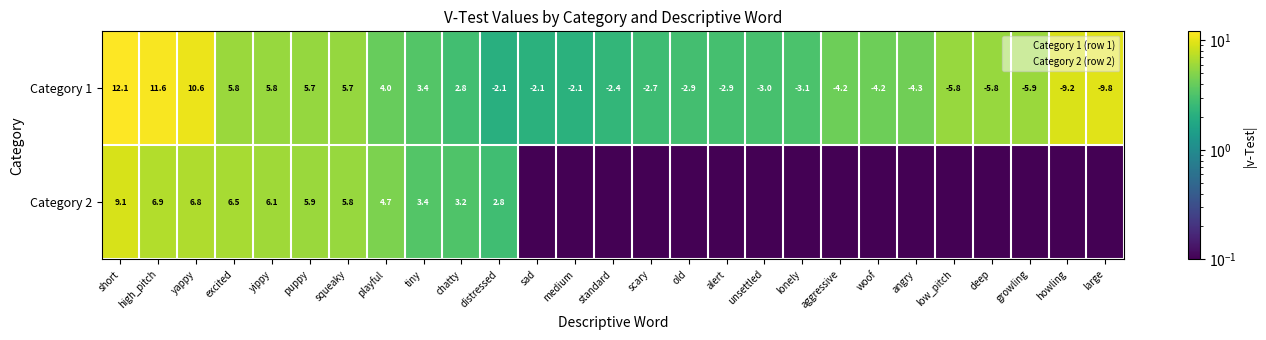

At which label is Category 2 closest to 4?

tiny